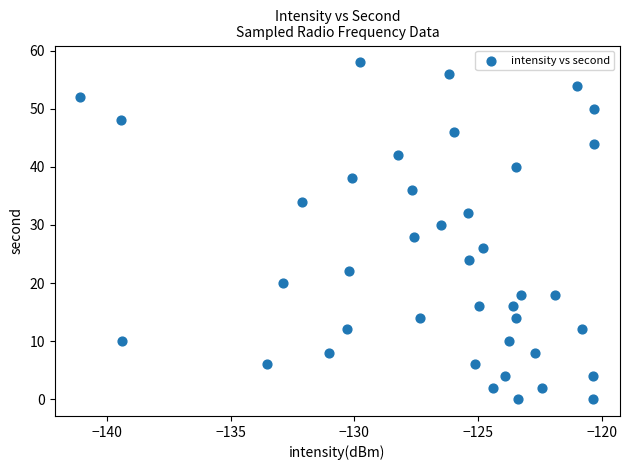

What is the range of Y values (max minus min)?

58